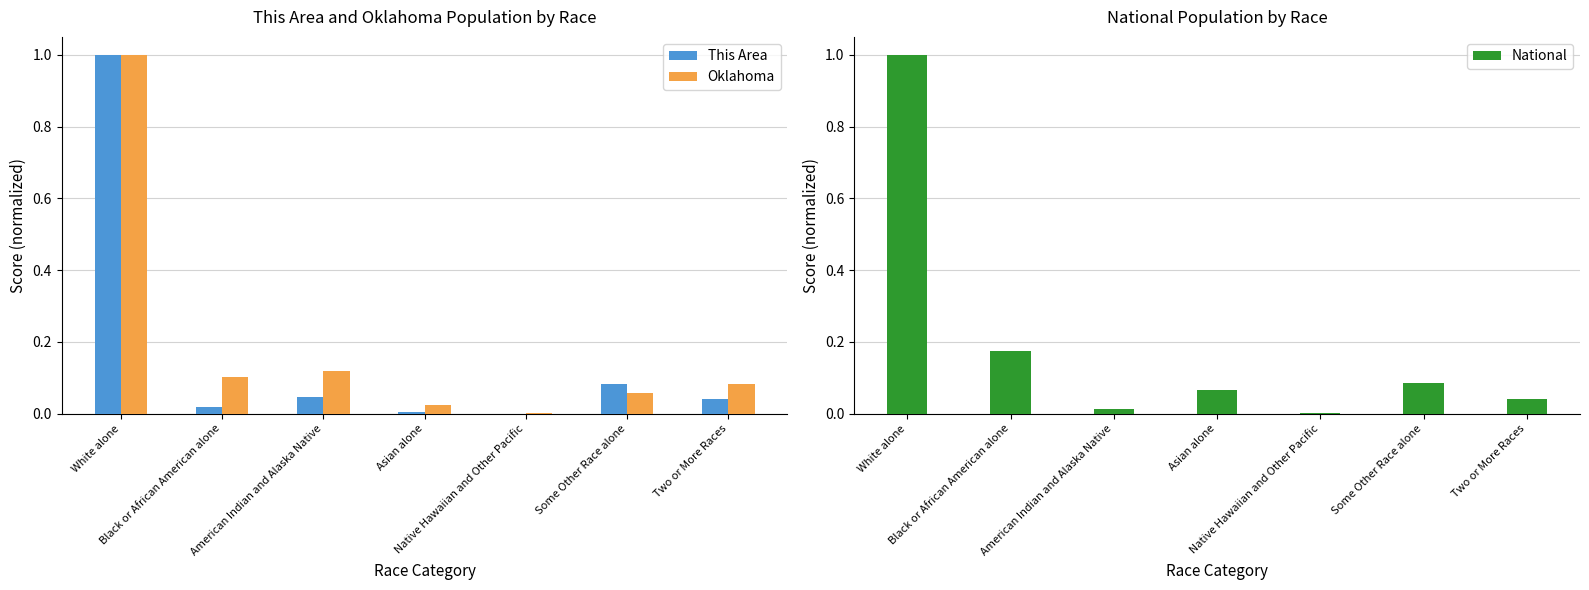

Between White alone and American Indian and Alaska Native, which series saw the biggest shift?

National